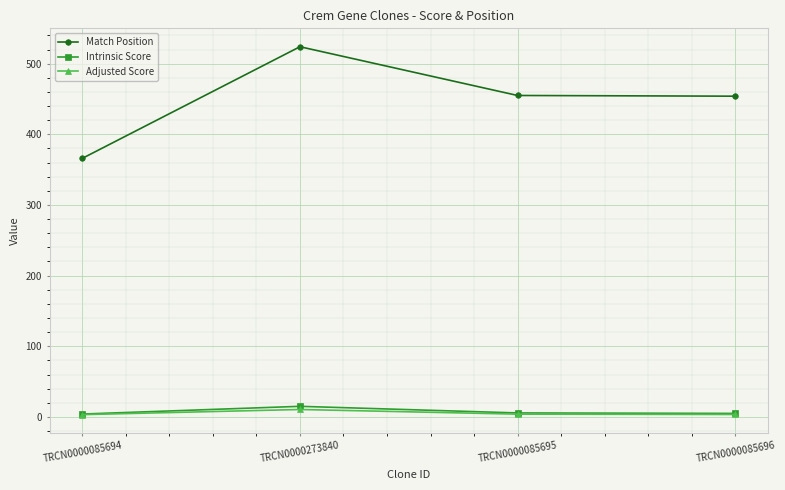

What is the sum of the Intrinsic Score values at TRCN0000085695 and TRCN0000085696?

10.6